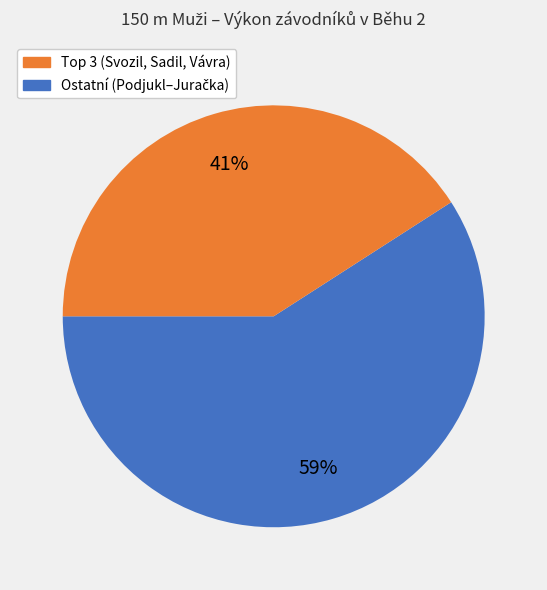

Does any single category account for the majority?

Yes